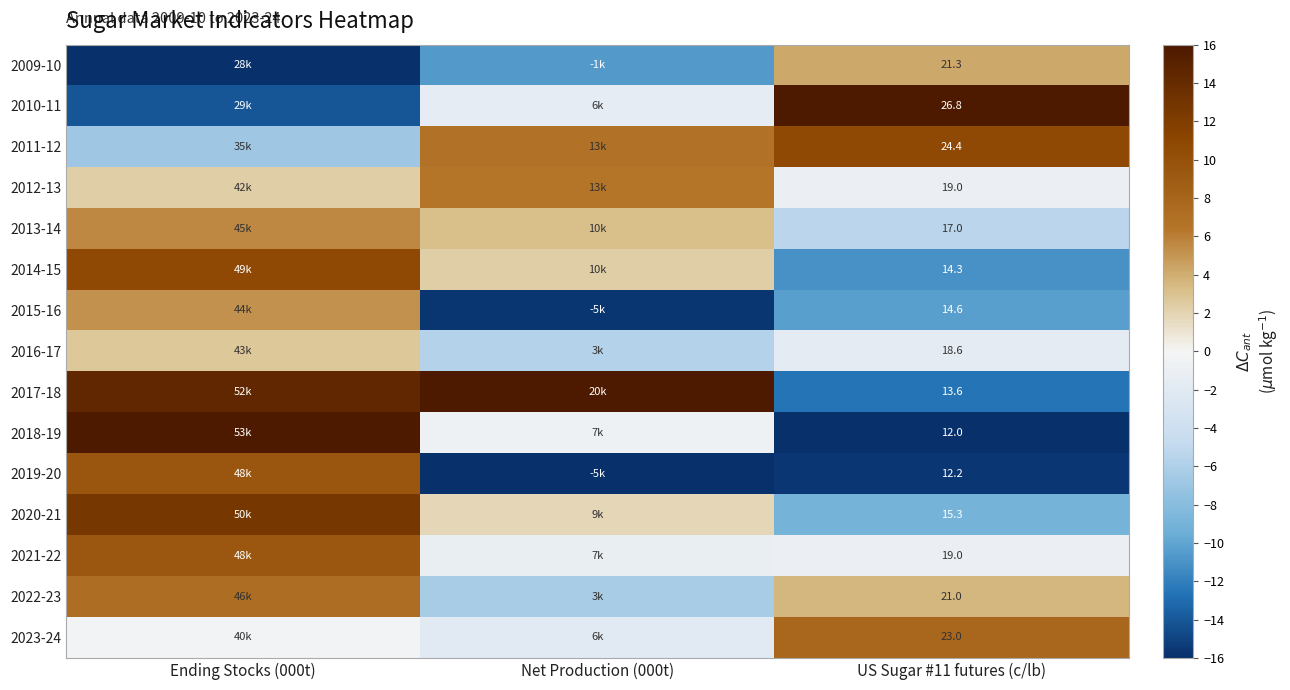

Which category has the highest value across all series?

US Sugar #11 futures (c/lb)